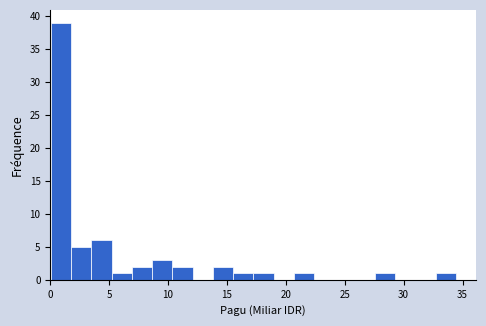

Read against the x-axis, roughly where is the centre of the tallest bar?

1.0